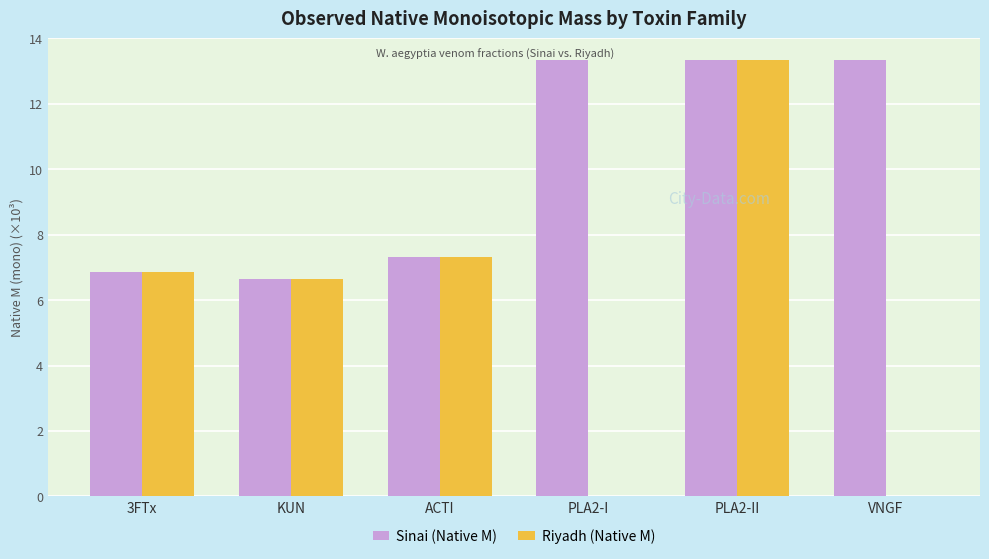

The Sinai (Native M) series shows 20.3 at PLA2-II. True or false?

False